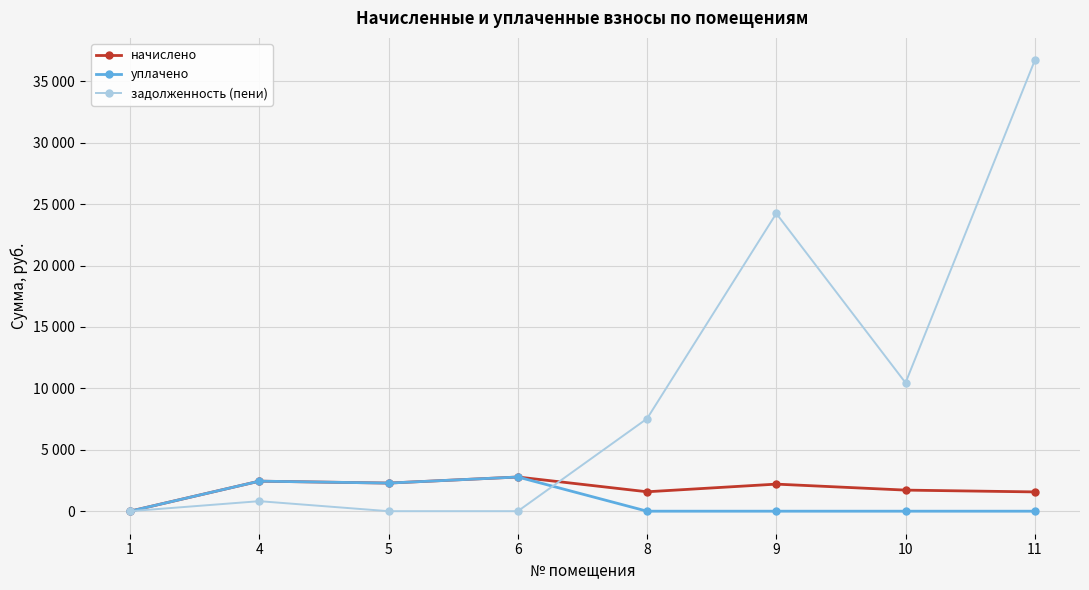

Is this an area chart (filled region under the line)?

No